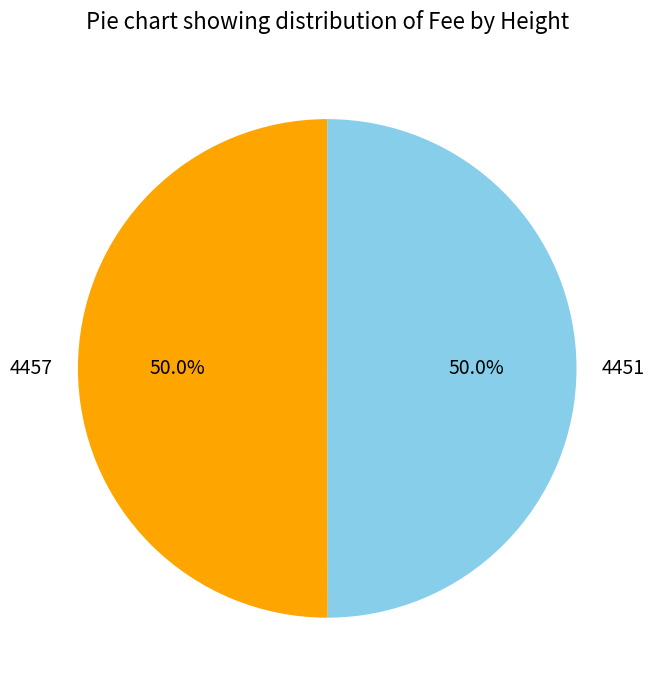

To the nearest percent, what portion does 4457 represent?

50%